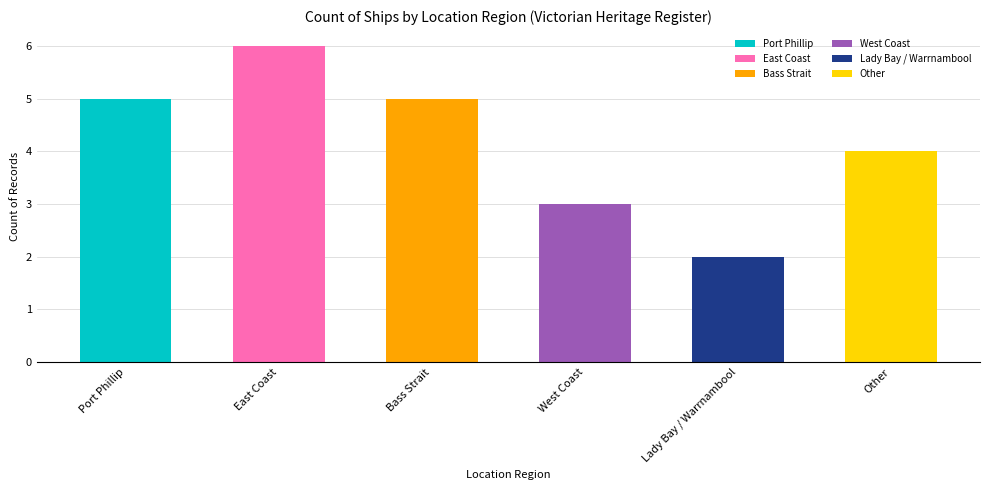

Is it true that the value at Lady Bay / Warrnambool is 4?

False